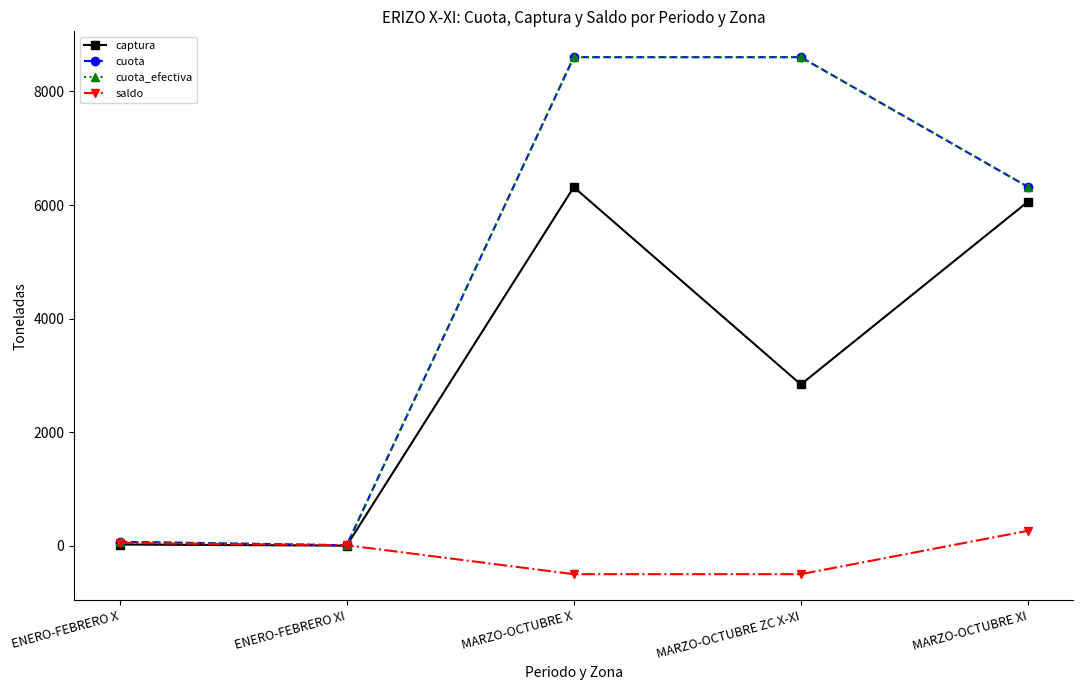

Does the chart have visible grid lines?

No